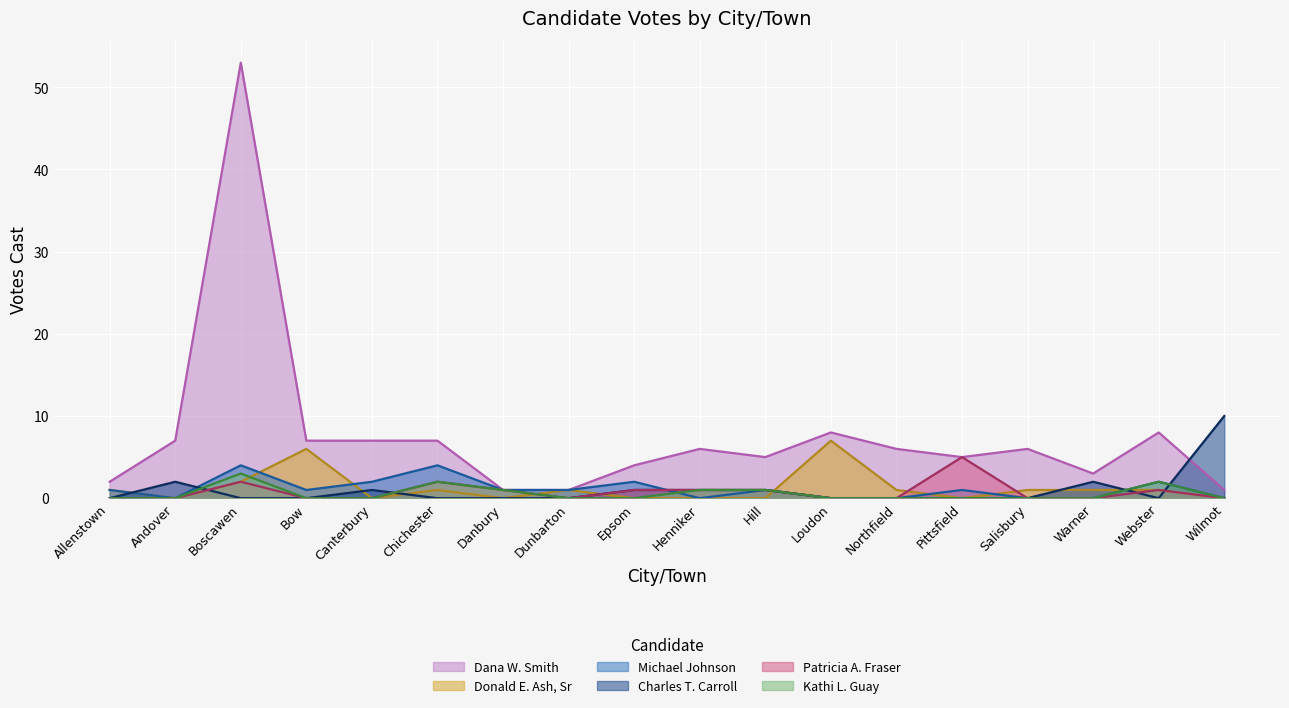

How many lines are shown in the chart?

6